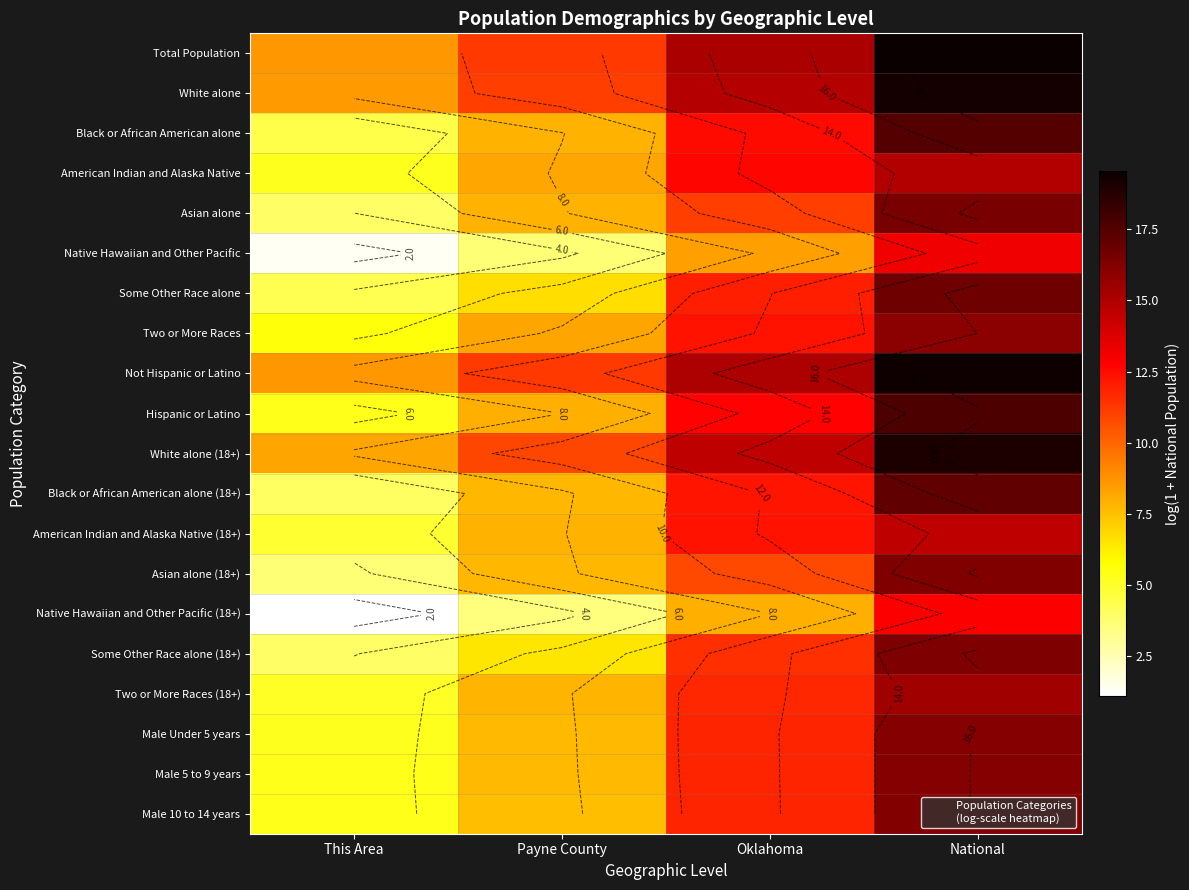

What is the difference between the second highest and minimum values in the Two or More Races (18+) series?

6.6